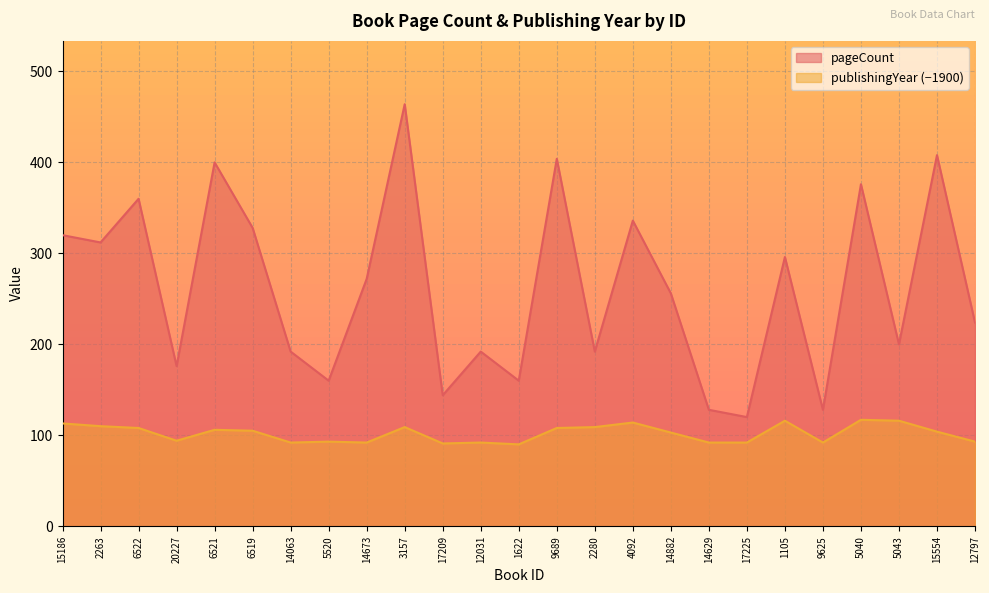

At which category is the sum across all series the highest?

3157